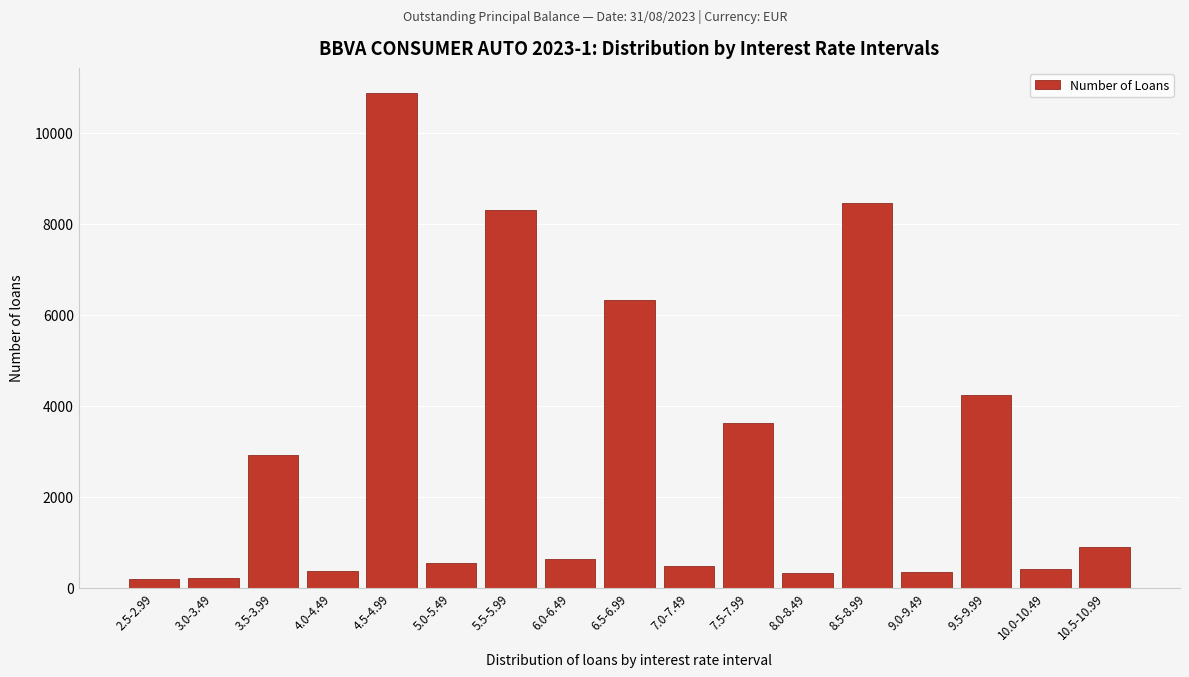

What is the maximum value shown in the chart?

10887